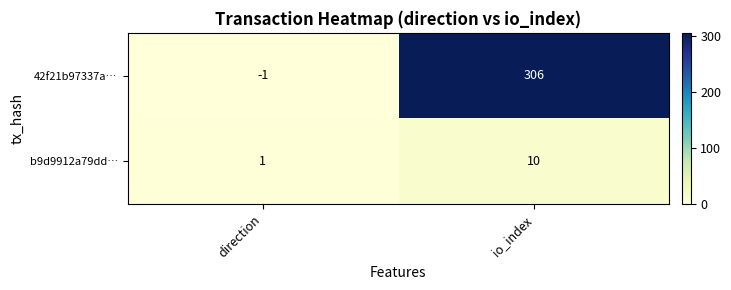

List the series in order of their peak value, lowest first.

b9d9912a79dd…, 42f21b97337a…